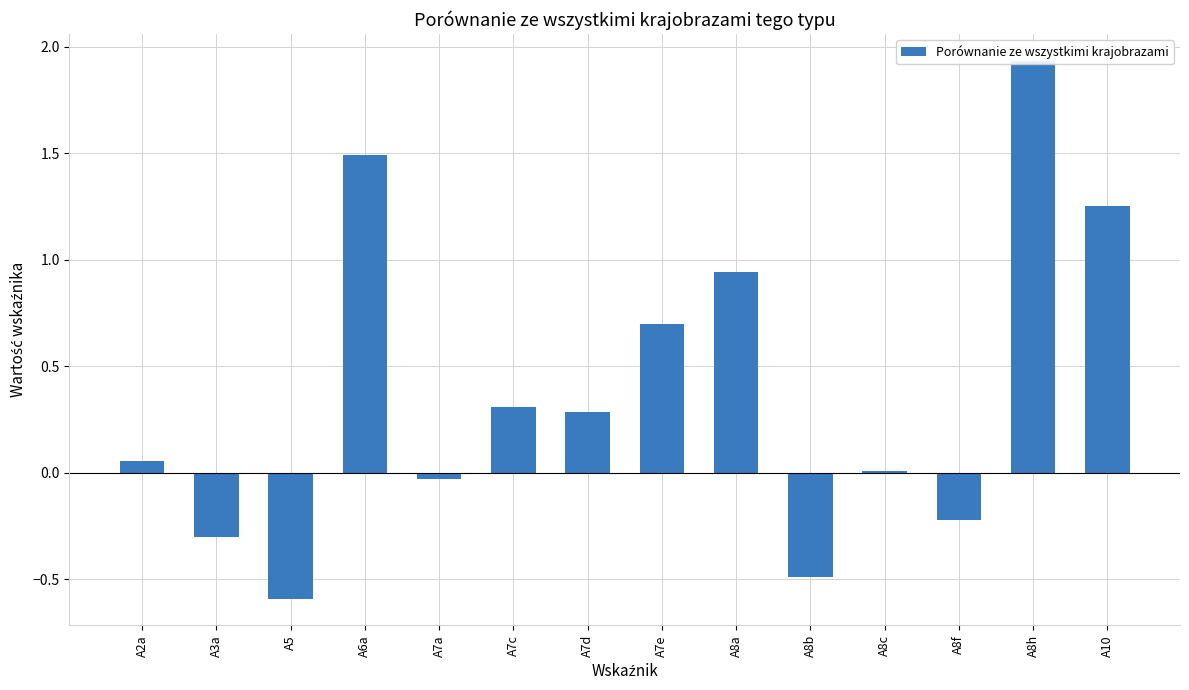

At which label does the data first exceed 0?

A2a